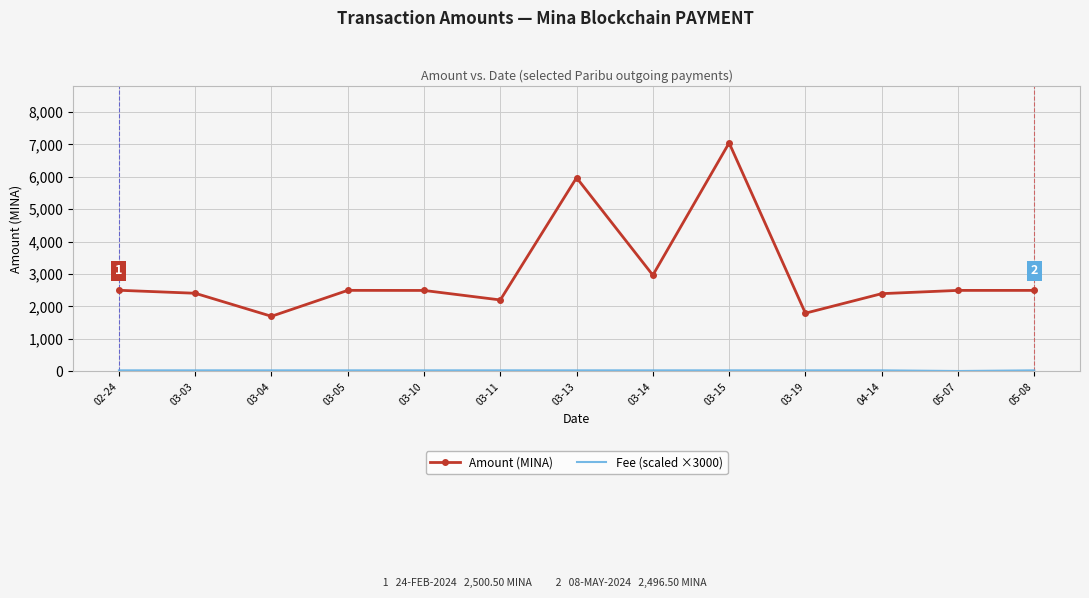

At which label is Amount (MINA) closest to 4372?

03-14